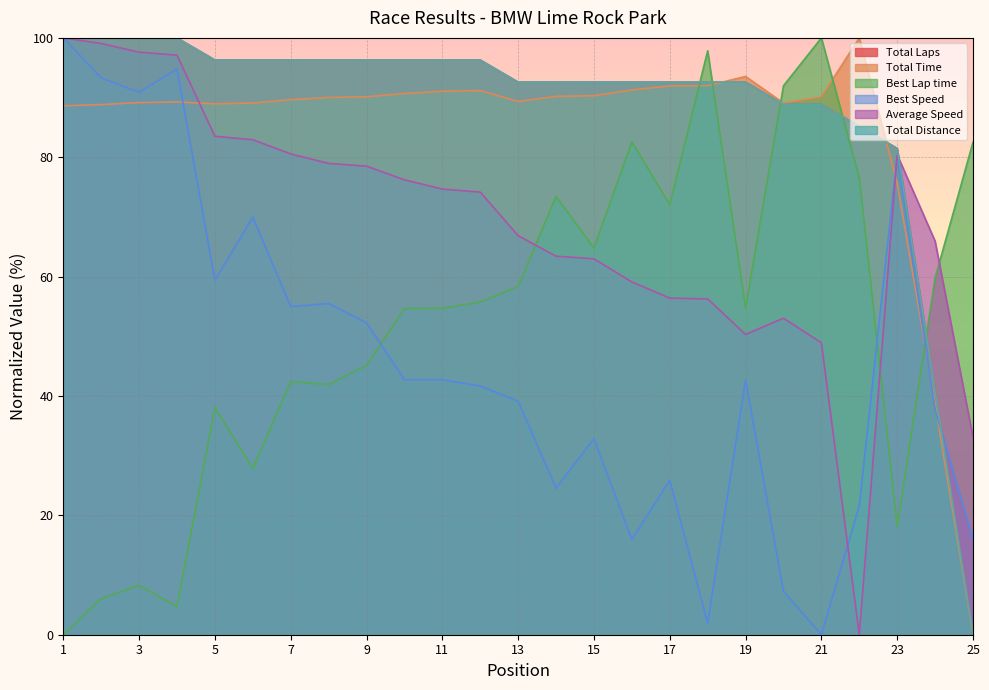

What are all the series names shown in the legend?

Total Laps, Total Time, Best Lap time, Best Speed, Average Speed, Total Distance